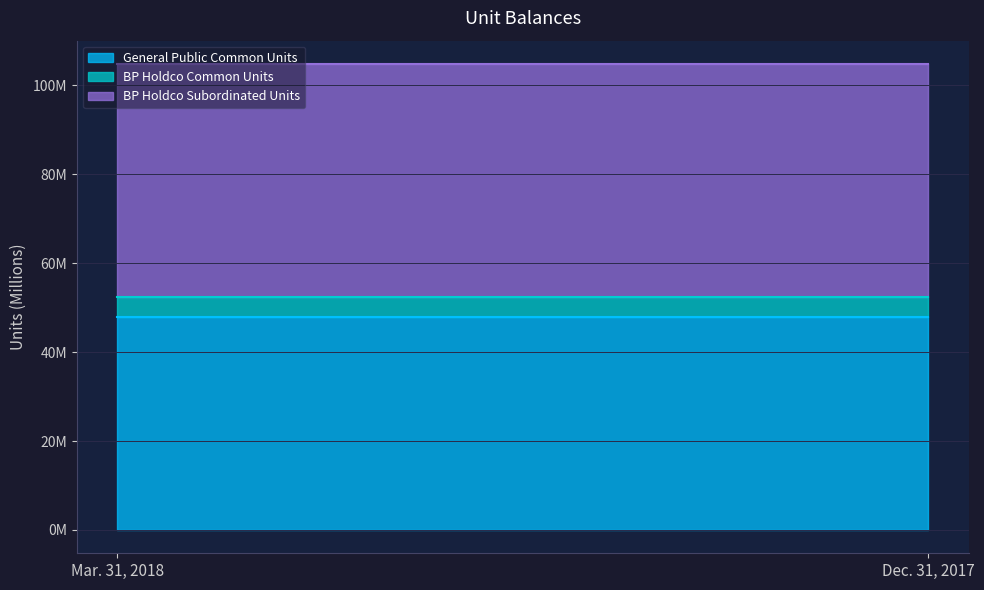

The BP Holdco Subordinated Units series shows 52375535 at Dec. 31, 2017. True or false?

True